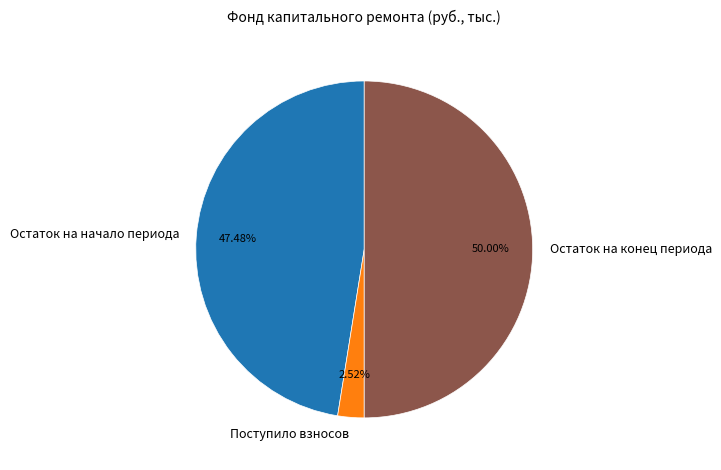

Which category has the smallest portion of the pie?

Поступило взносов